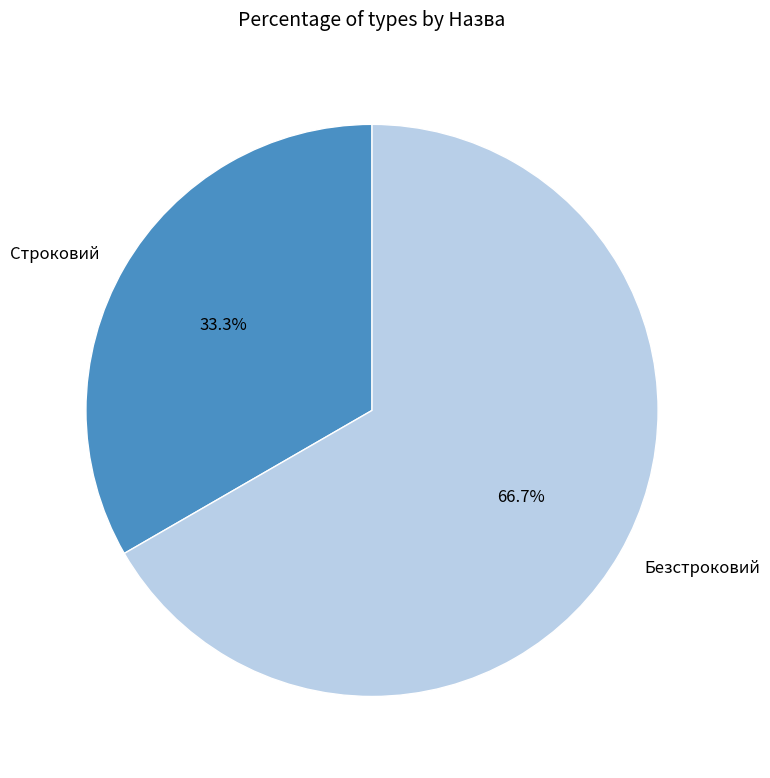

Which slice is the largest?

Безстроковий